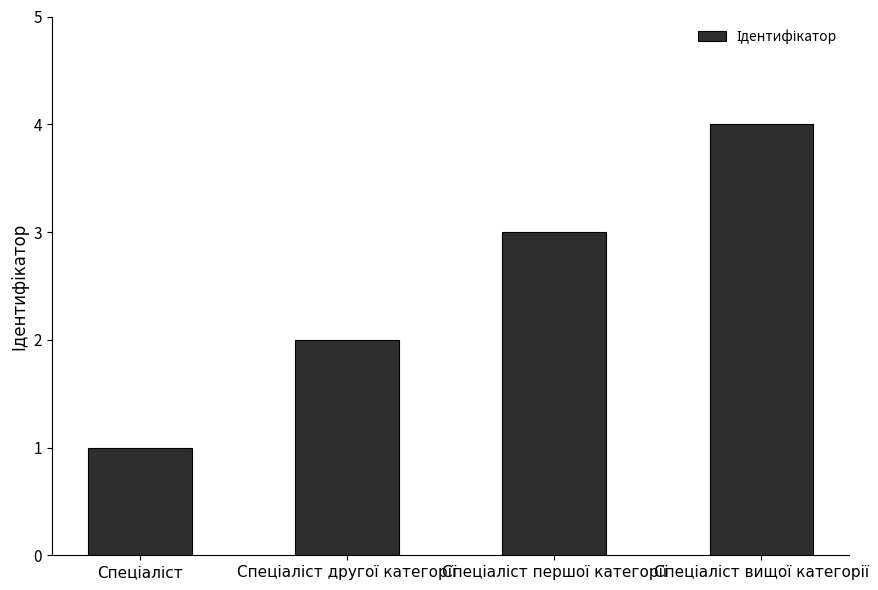

What is the difference between the maximum and minimum values?

3